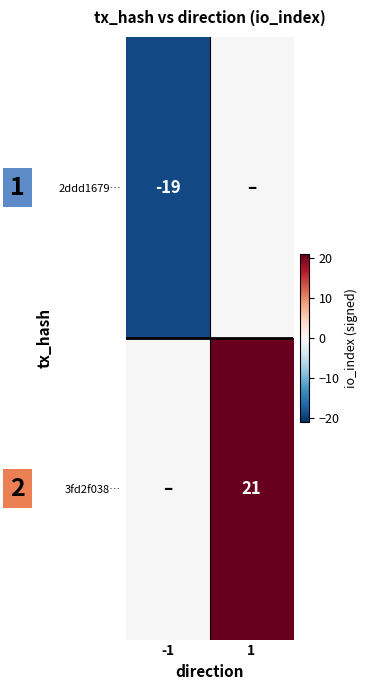

Is it true that 3fd2f038… equals 21 at 1?

True